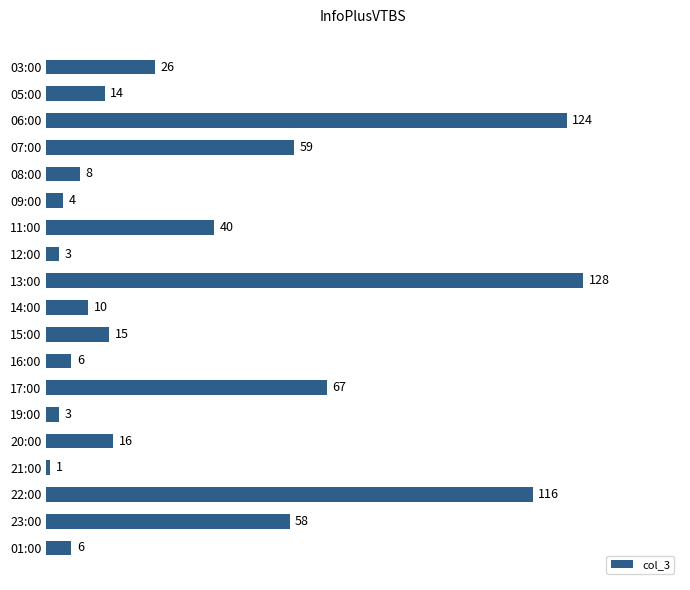

Reading top to bottom, what are all the values shown in this chart?

03:00=26	05:00=14	06:00=124	07:00=59	08:00=8	09:00=4	11:00=40	12:00=3	13:00=128	14:00=10	15:00=15	16:00=6	17:00=67	19:00=3	20:00=16	21:00=1	22:00=116	23:00=58	01:00=6